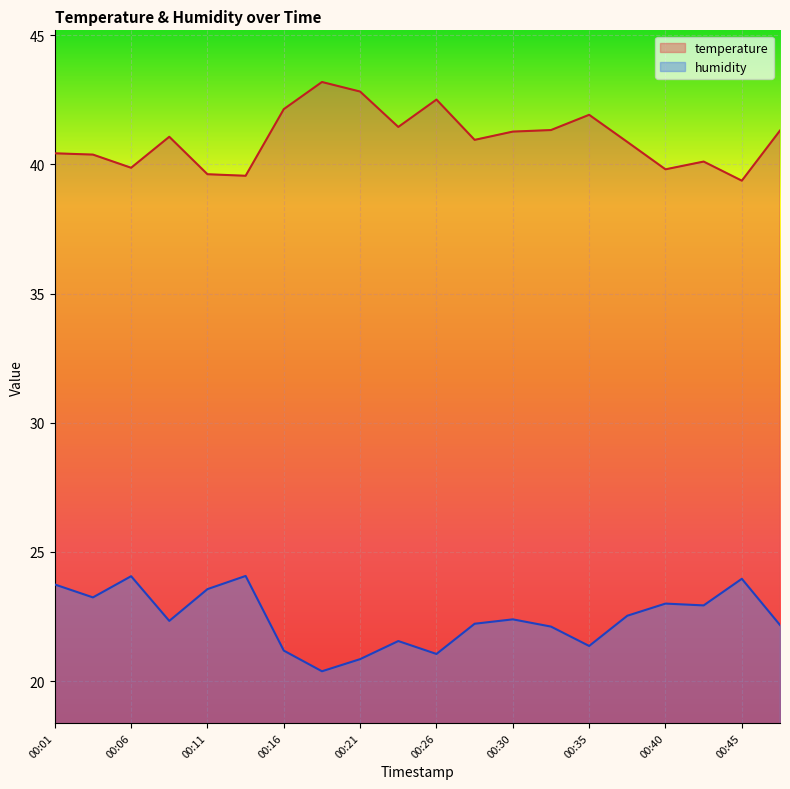

Reading right to left, what are all the values shown in this chart?

temperature: 41.3	39.4	40.1	39.8	40.9	41.9	41.3	41.3	41.0	42.5	41.5	42.8	43.2	42.1	39.6	39.6	41.1	39.9	40.4	40.4
humidity: 22.2	24.0	22.9	23.0	22.5	21.4	22.1	22.4	22.2	21.1	21.6	20.9	20.4	21.2	24.1	23.6	22.3	24.1	23.2	23.7